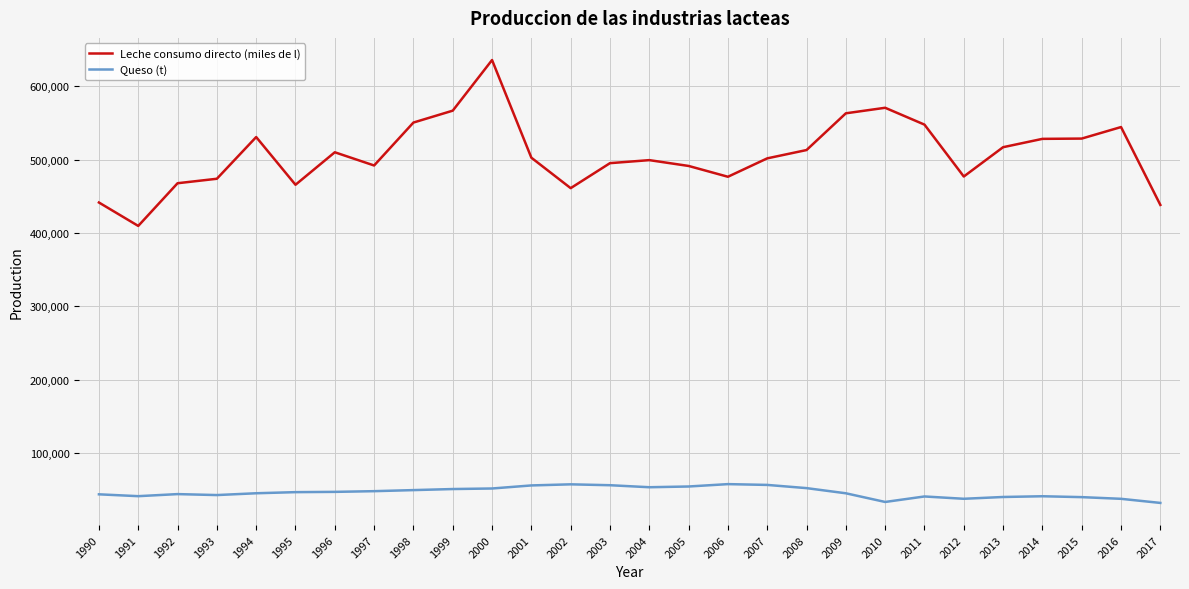

What is the smallest value displayed?

32095